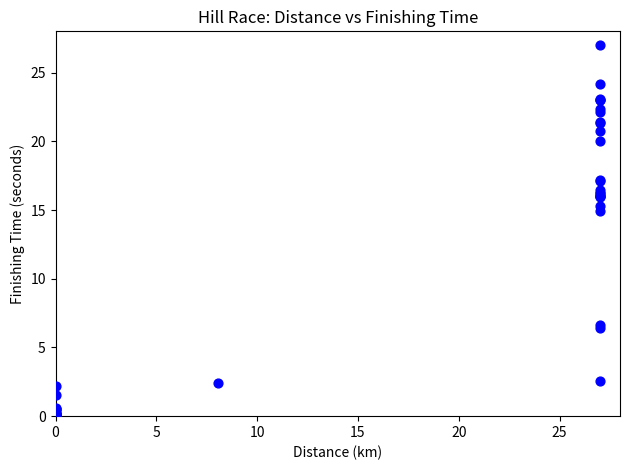

What Y value in the scatter plot is closest to 13?

14.9